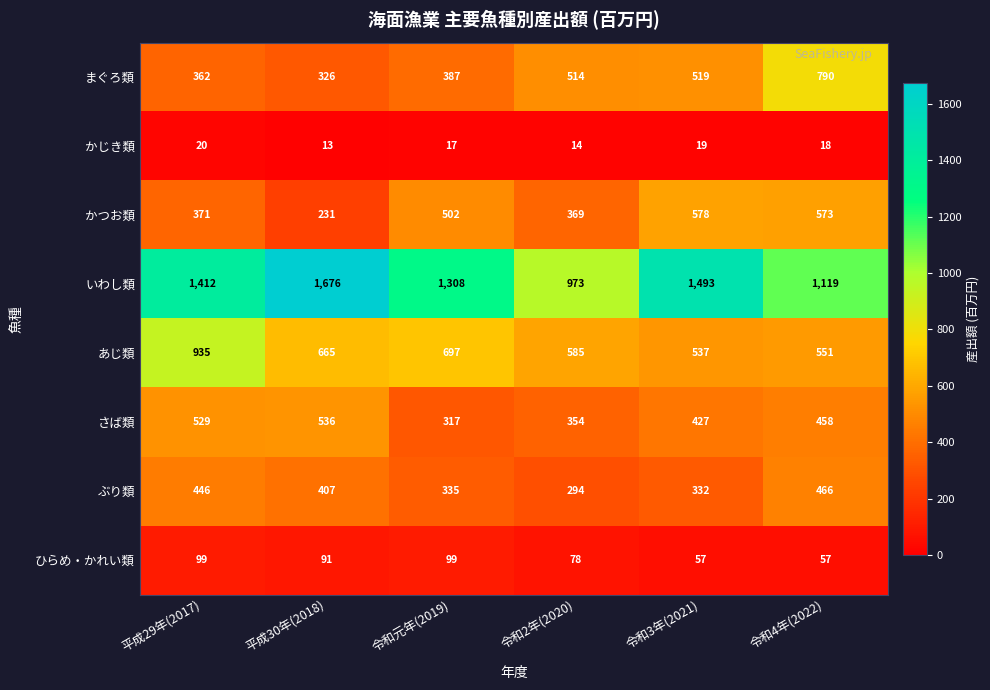

At how many categories does at least one series exceed 912?

6